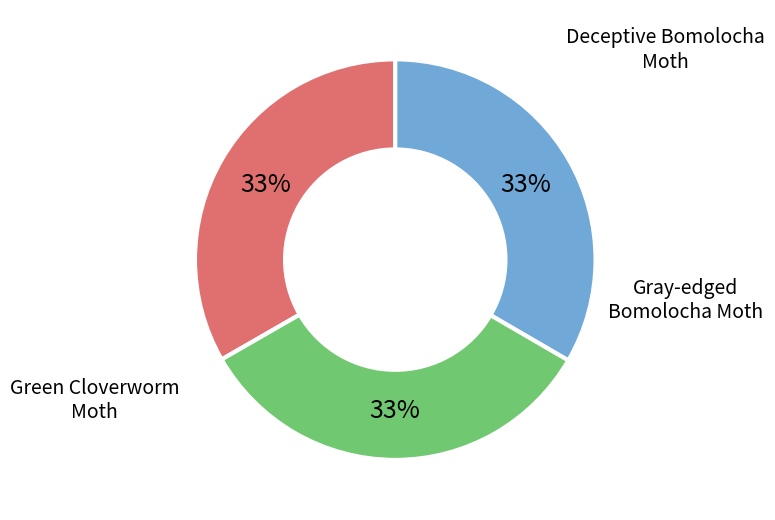

To the nearest percent, what is the average slice percentage?

33%